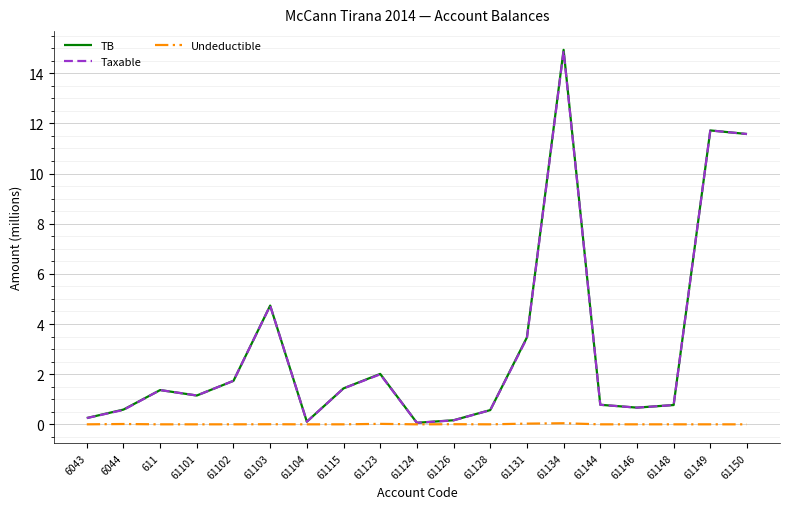

At which category does the chart reach its peak across all series?

61134